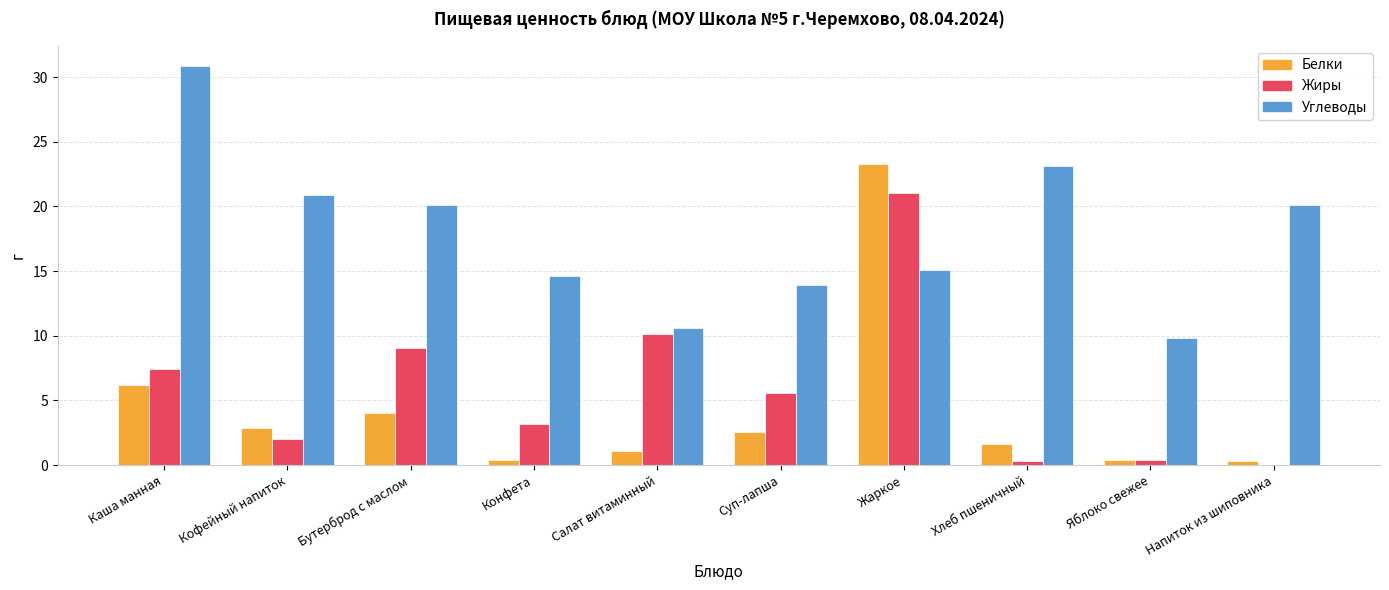

At which category is the sum across all series the highest?

Жаркое